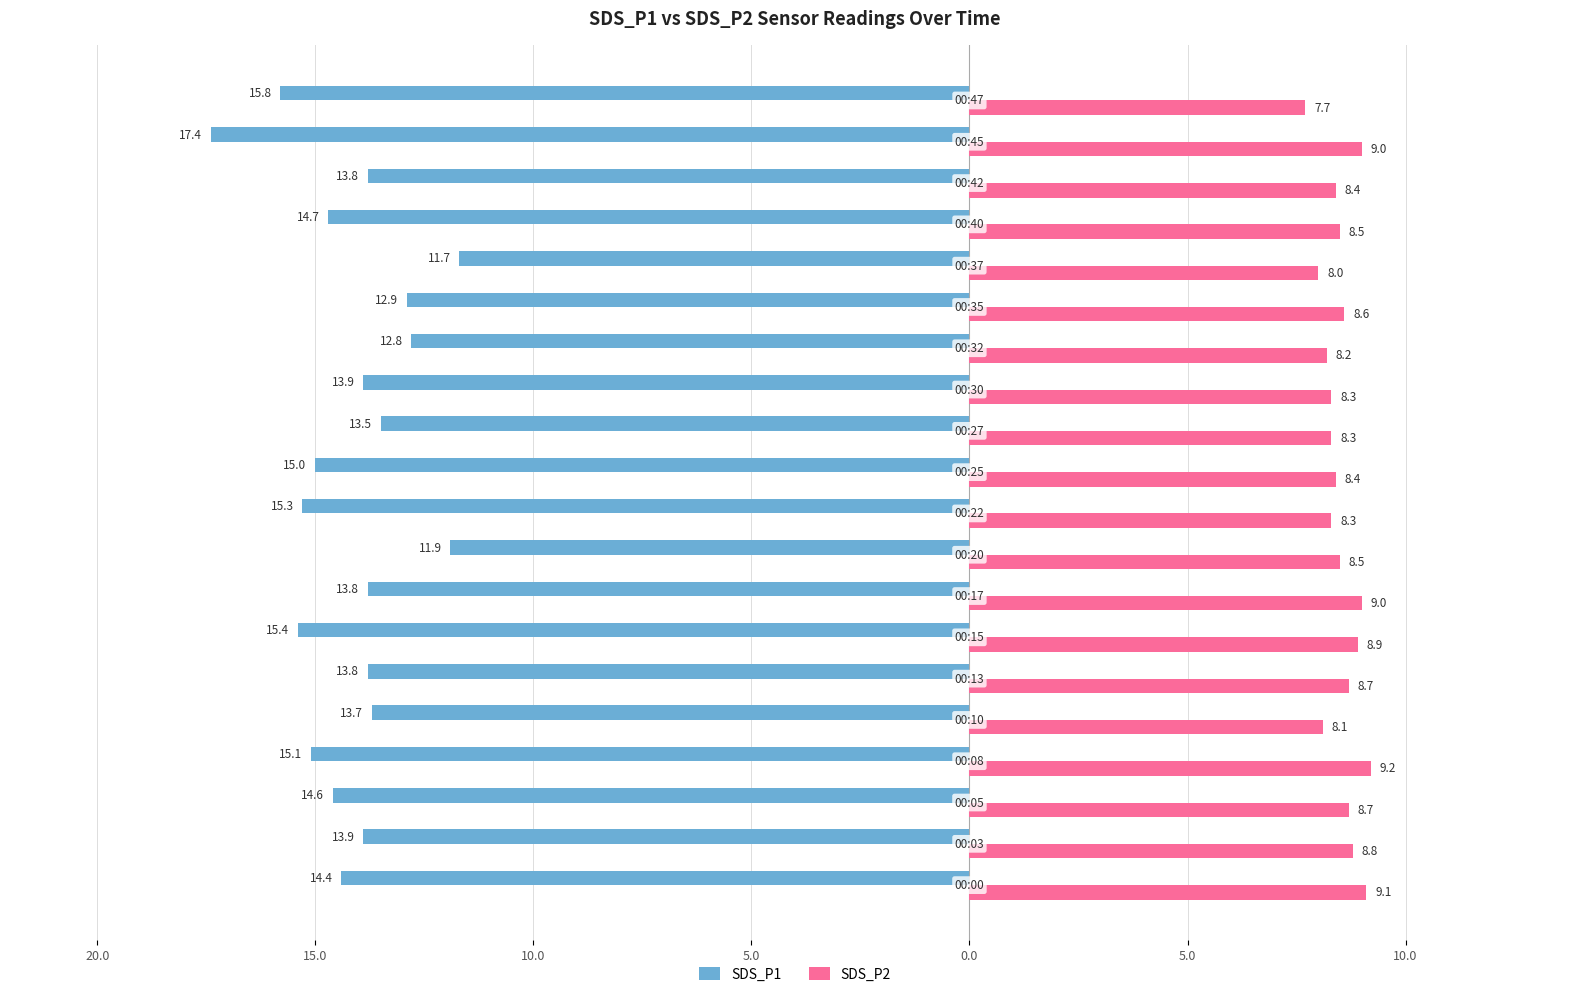

What is the value of the SDS_P2 bar at the 12th from the left?

8.3